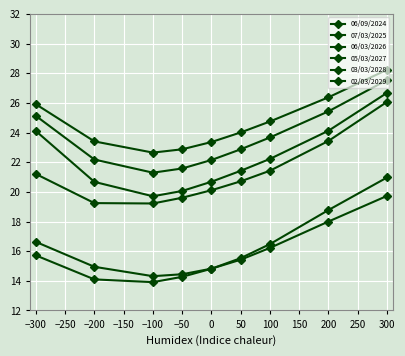

How many lines are shown in the chart?

6